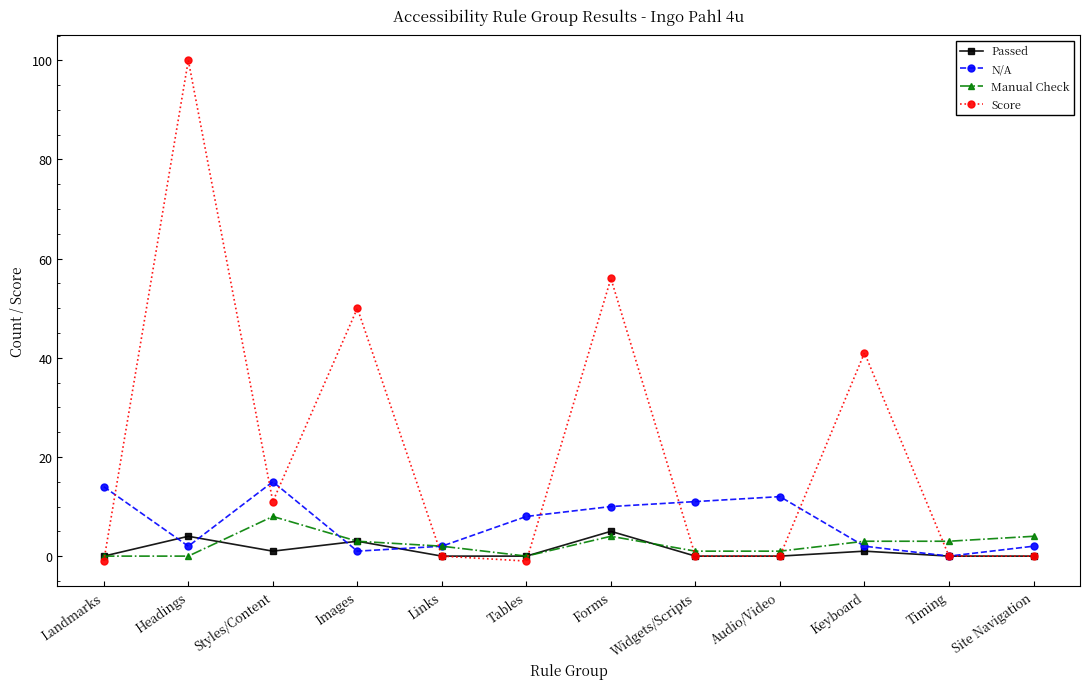

How many interior local peaks does the Score series have?

4